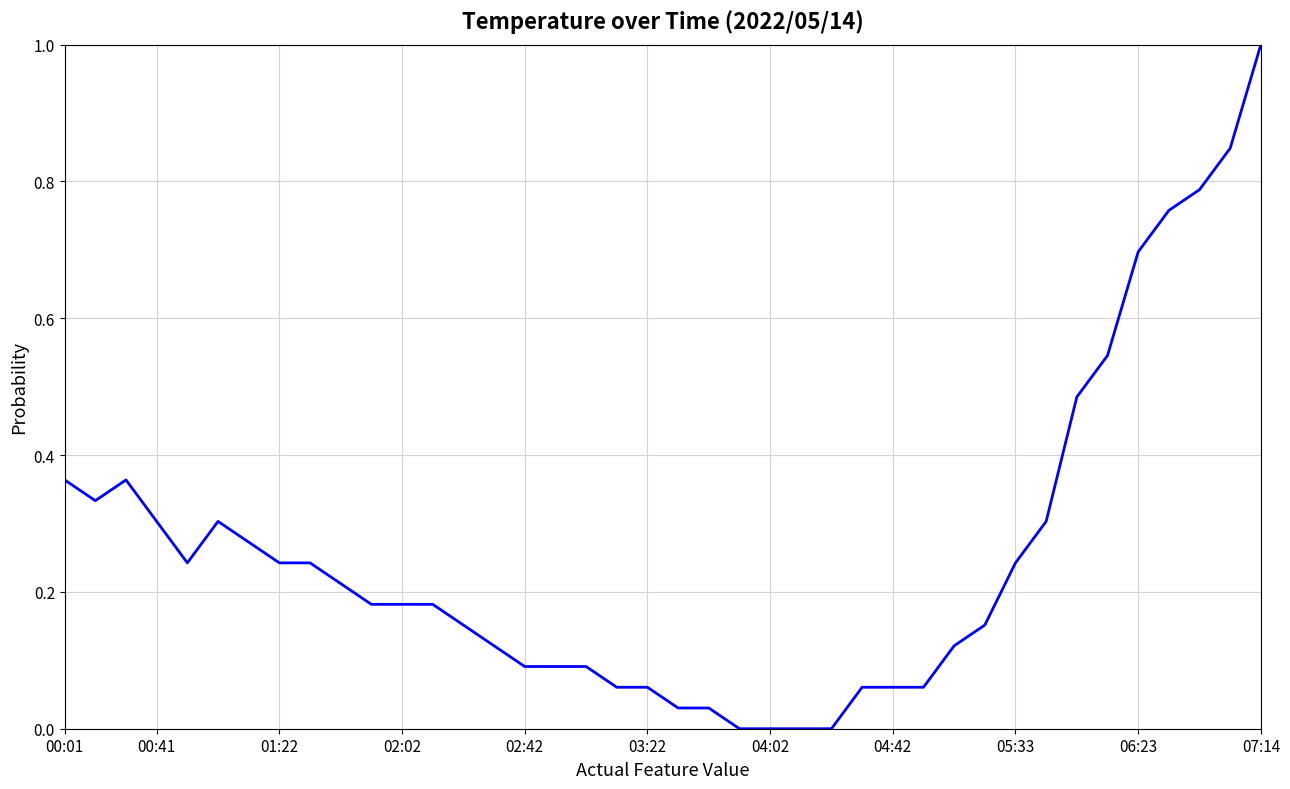

What is the maximum value shown in the chart?

1.0